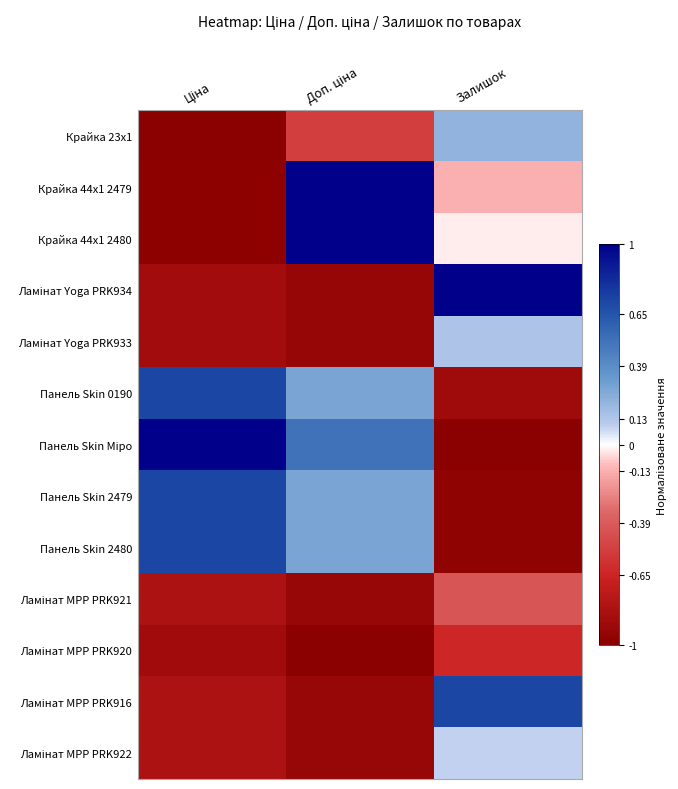

At Залишок, list the series in order from smallest to largest.

Панель Skin Міро, Панель Skin 2479, Панель Skin 2480, Панель Skin 0190, Ламінат MPP PRK920, Ламінат MPP PRK921, Крайка 44x1 2479, Крайка 44x1 2480, Ламінат MPP PRK922, Ламінат Yoga PRK933, Крайка 23x1, Ламінат MPP PRK916, Ламінат Yoga PRK934